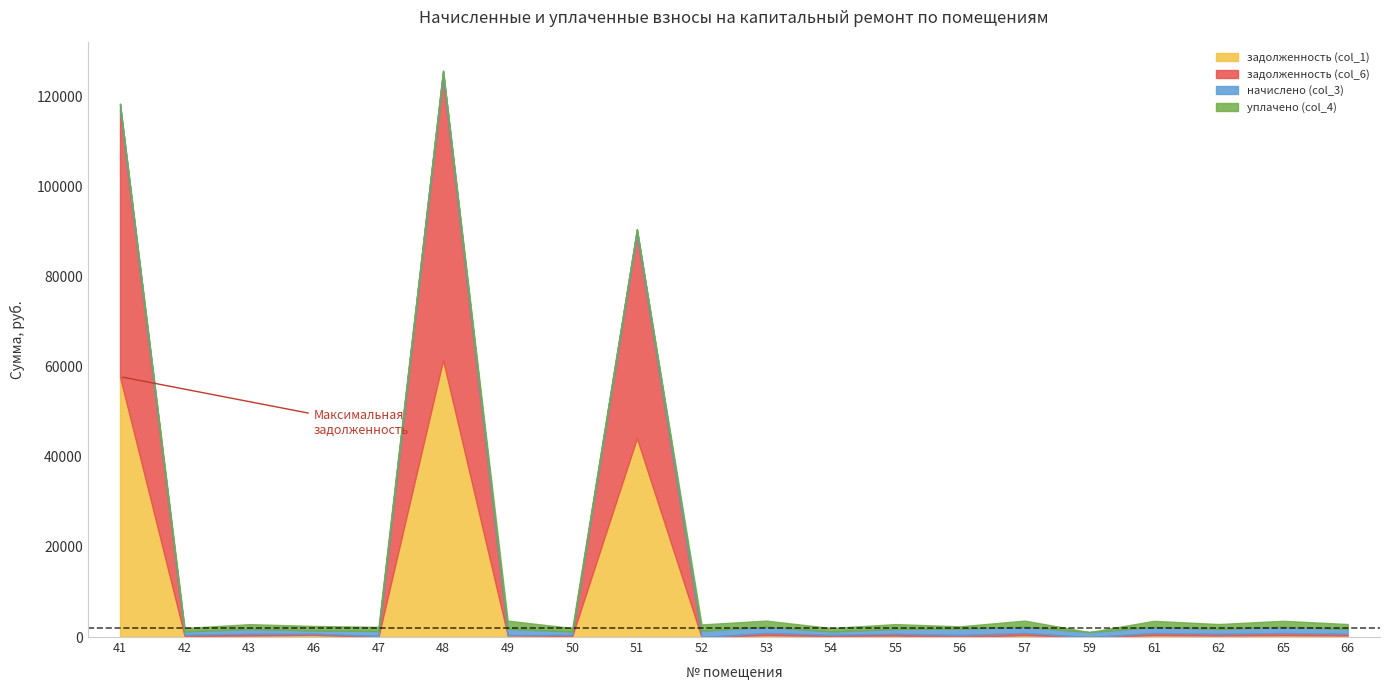

Is the value of задолженность (col_1) at 66 greater than the value of уплачено (col_4) at 48?

Yes